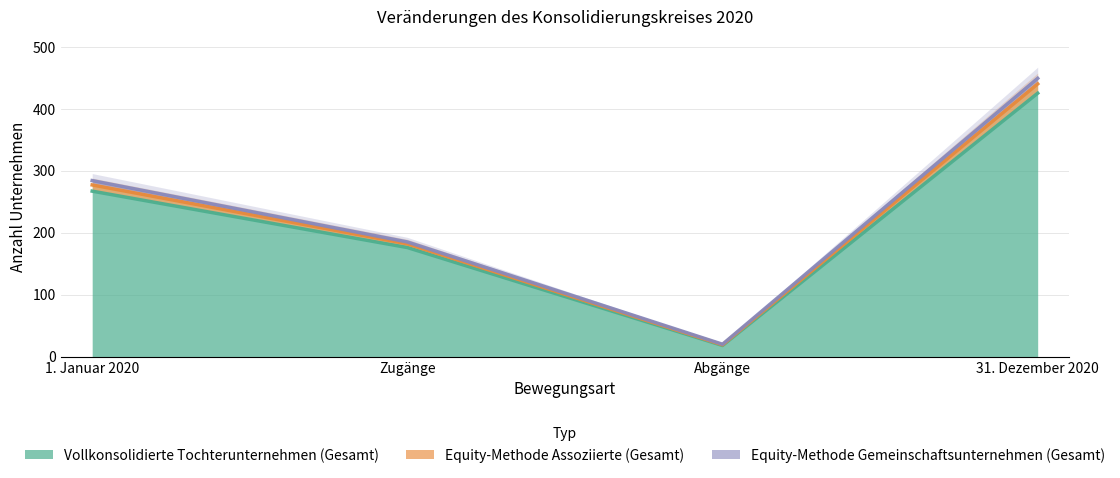

The Vollkonsolidierte Tochterunternehmen (Gesamt) series shows 425 at 31. Dezember 2020. True or false?

True